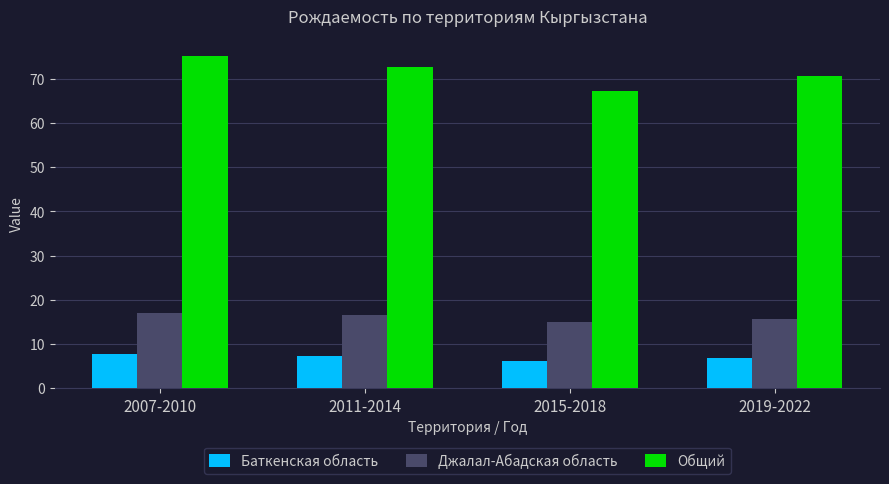

How many groups of bars are there?

4